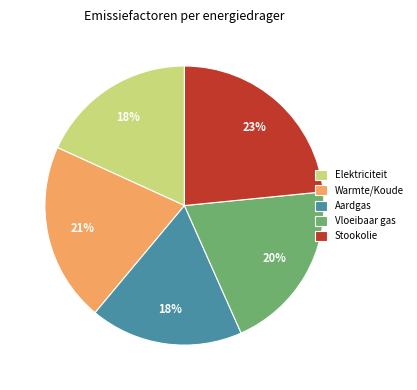

To the nearest percent, what is the difference between the Warmte/Koude and Elektriciteit slice percentages?

3%